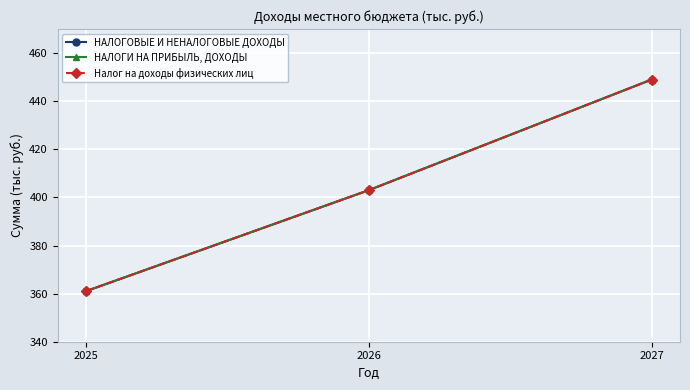

Reading right to left, transcribe all the data shown in this chart.

НАЛОГОВЫЕ И НЕНАЛОГОВЫЕ ДОХОДЫ: 2027=449	2026=403	2025=361
НАЛОГИ НА ПРИБЫЛЬ, ДОХОДЫ: 2027=449	2026=403	2025=361
Налог на доходы физических лиц: 2027=449	2026=403	2025=361